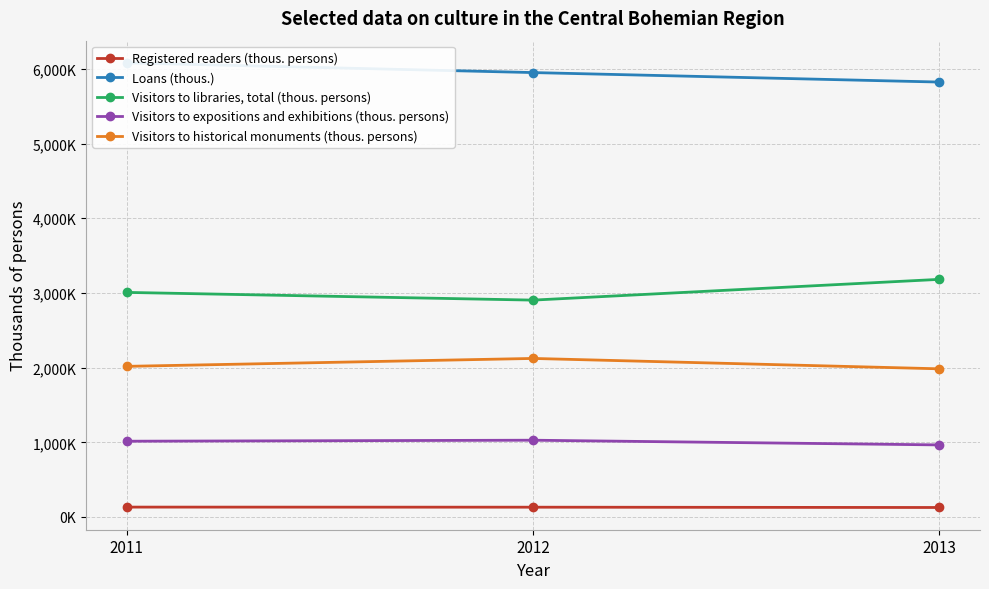

The value of Visitors to expositions and exhibitions (thous. persons) at 2012 is 1457.8. True or false?

False